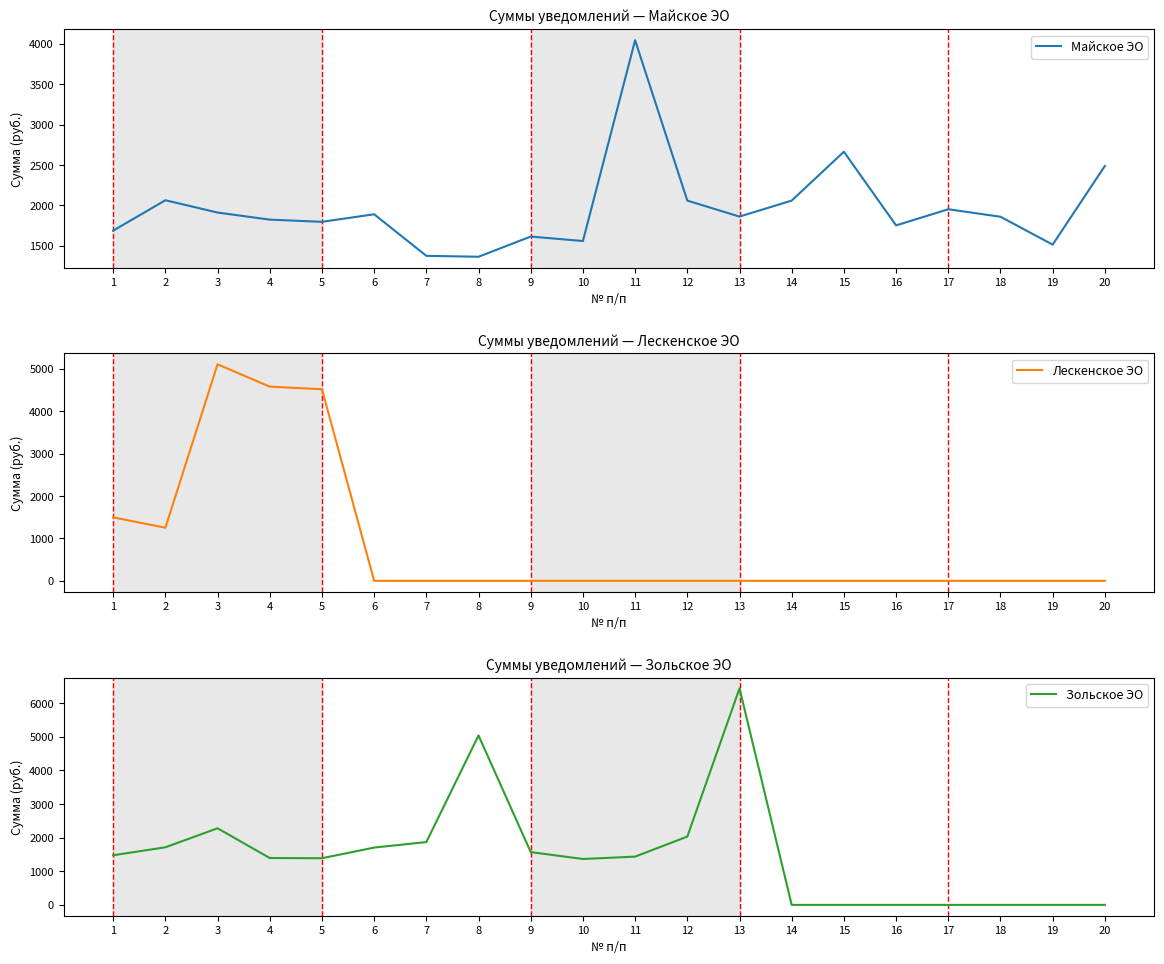

What are all the series names shown in the legend?

Майское ЭО, Лескенское ЭО, Зольское ЭО